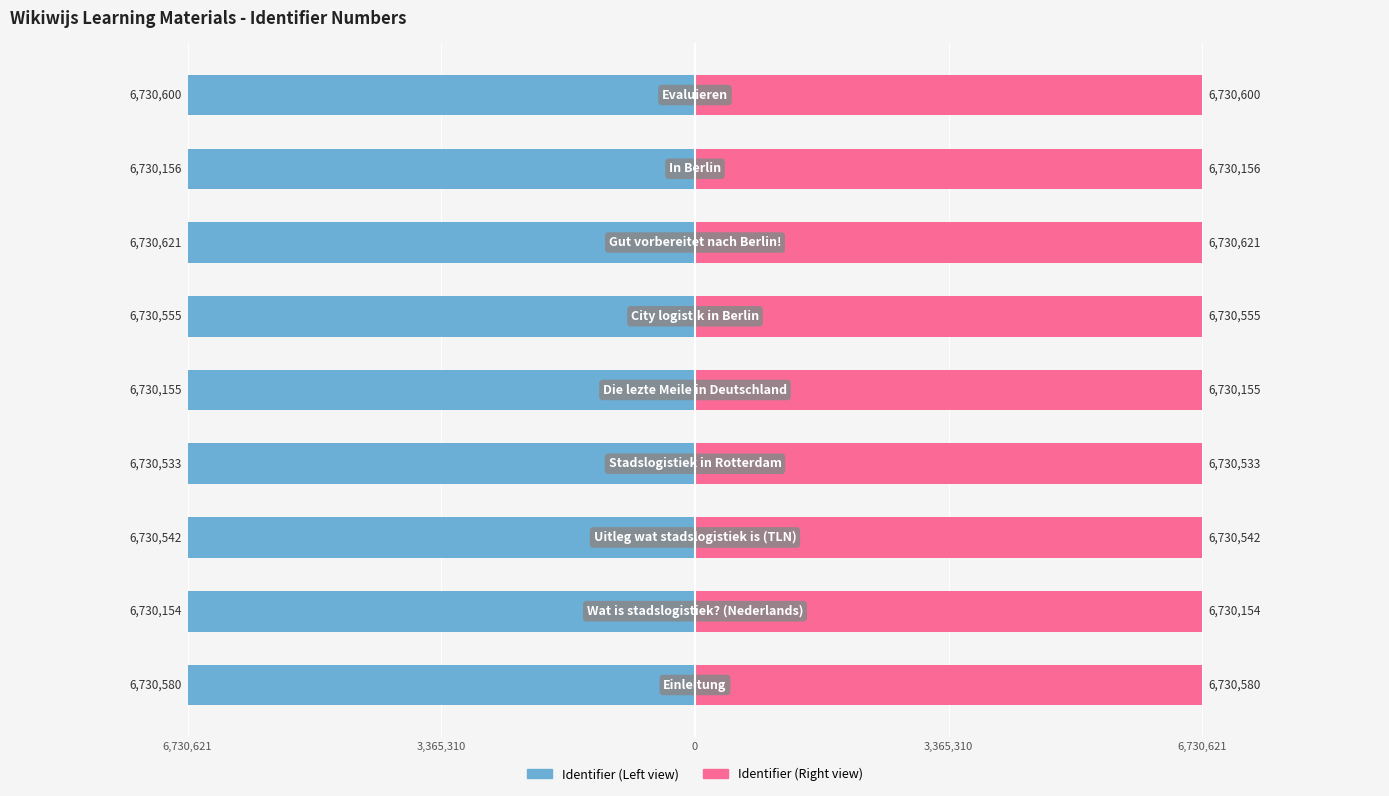

List the series in order of their overall mean, highest first.

Identifier (Right), Identifier (Left)